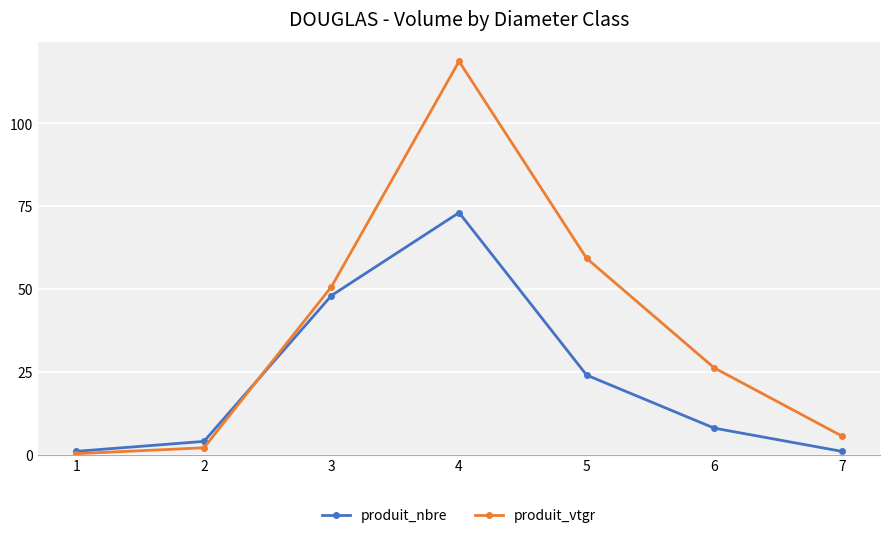

Rank the series at 5 from highest to lowest value.

produit_vtgr, produit_nbre